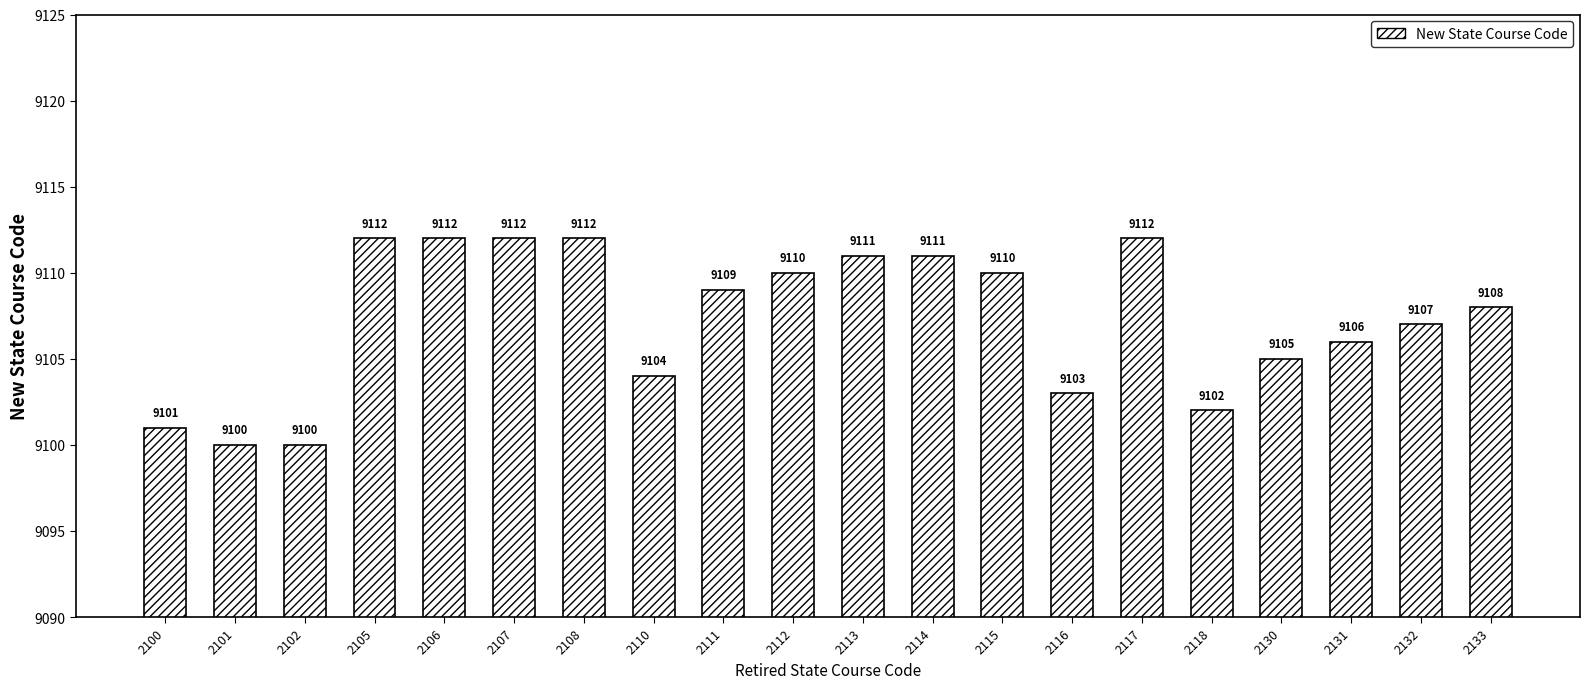

What is the smallest value displayed?

9100